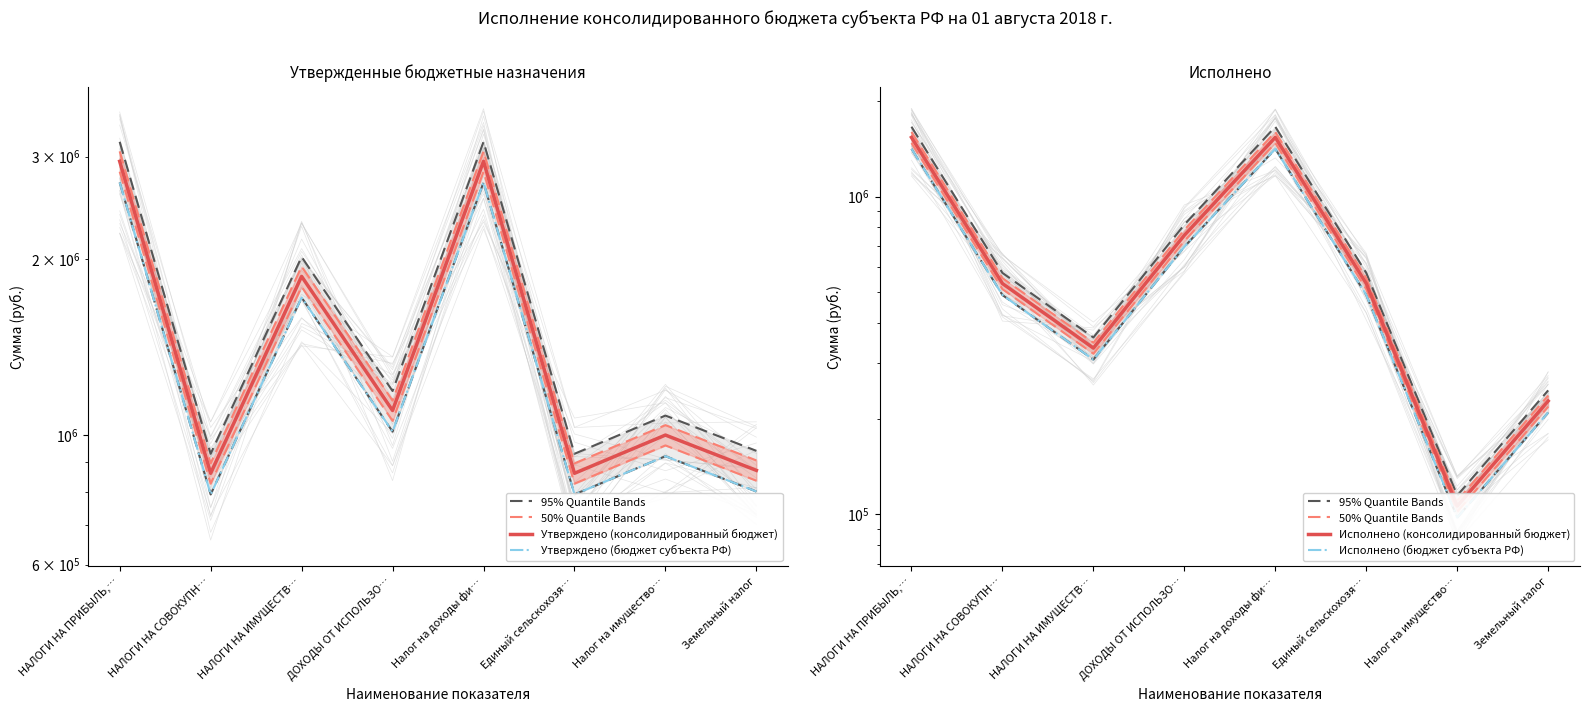

What is the minimum value for 95% Quantile Bands?

114728.3